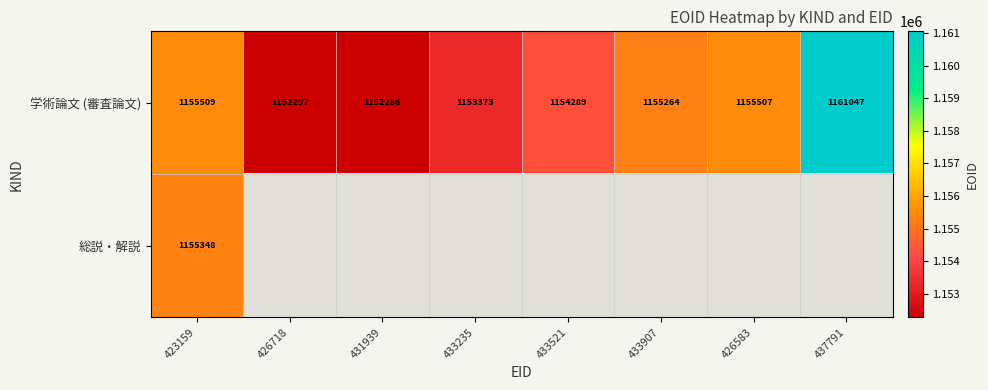

Rank the series at 423159 from highest to lowest value.

学術論文 (審査論文), 総説・解説